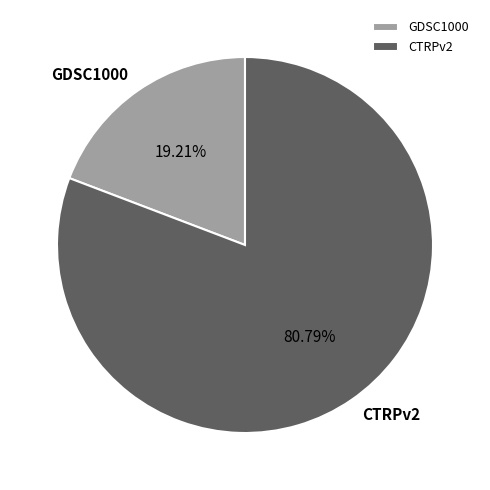

What is the ratio of the value at CTRPv2 to the value at GDSC1000?

4.2